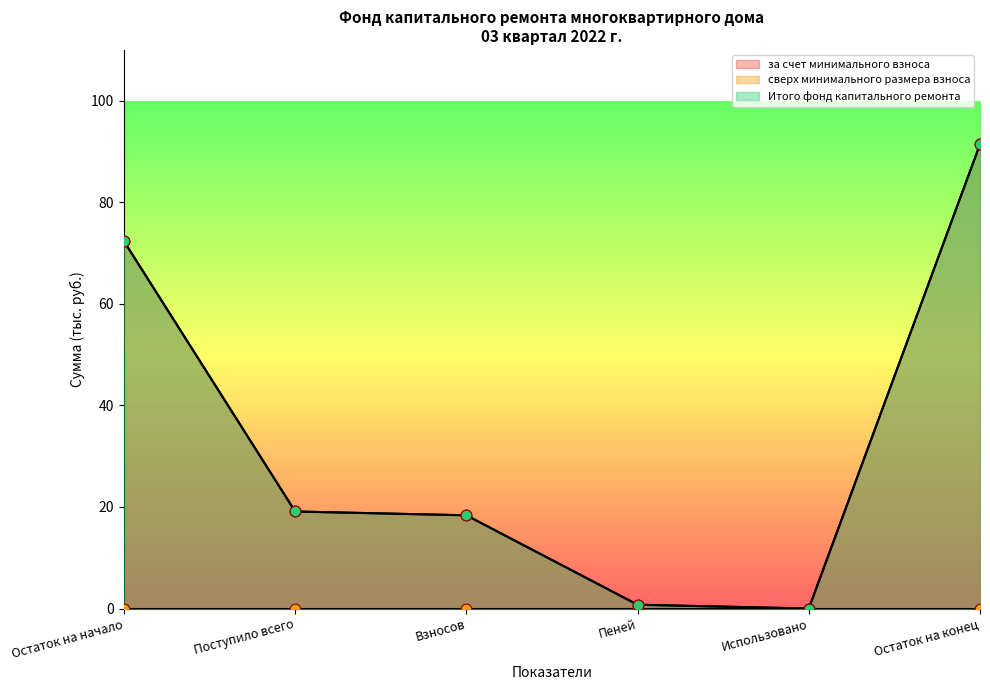

What is the total value across all series at Остаток на конец?

182.9